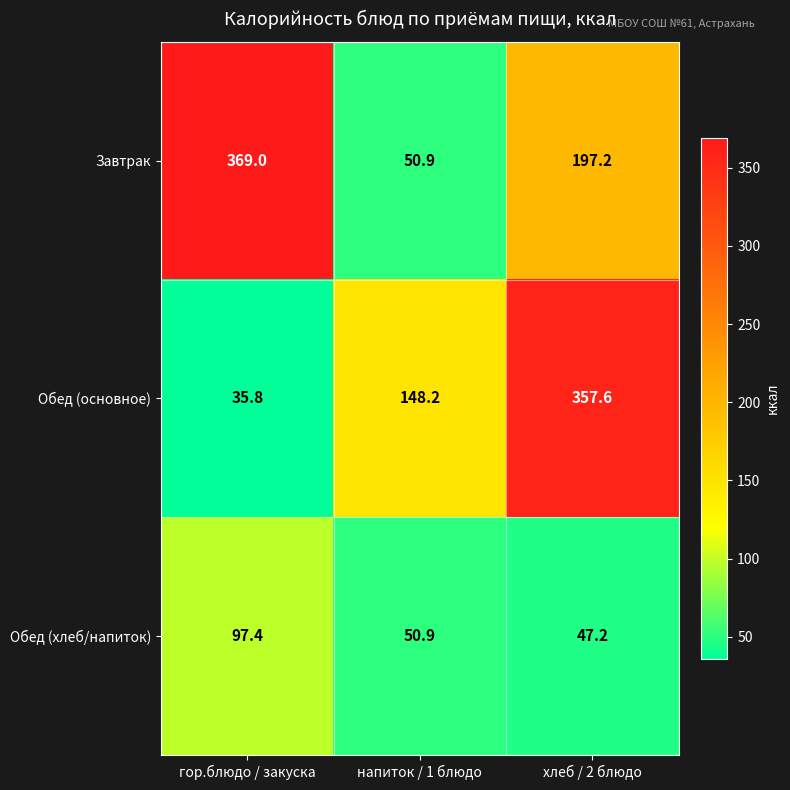

True or false: Обед (основное) has a value of 103.4 at напиток / 1 блюдо.

False